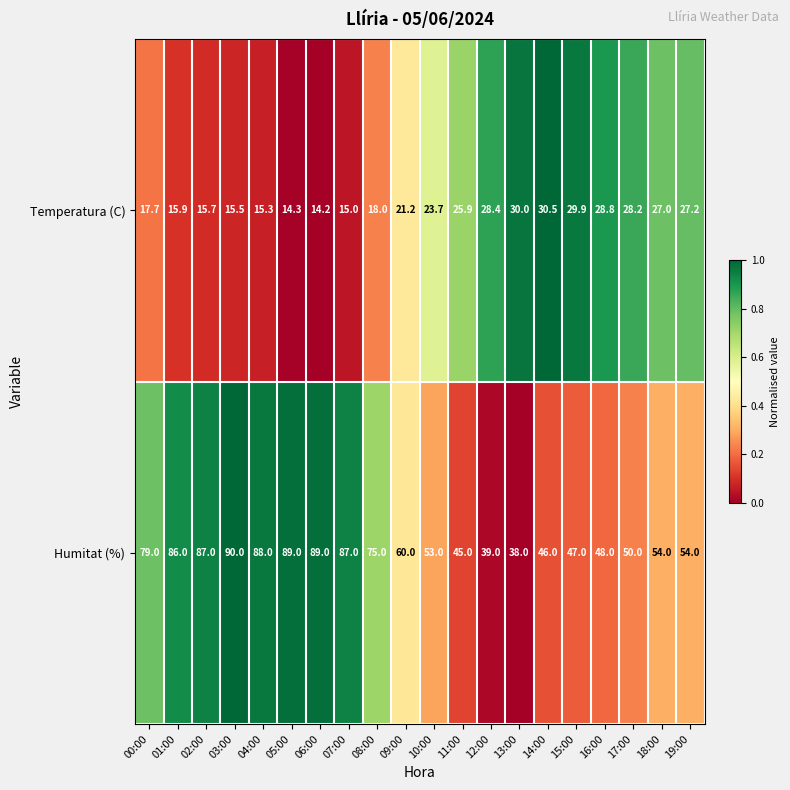

True or false: Temperatura (C) has a value of 31.2 at 00:00.

False